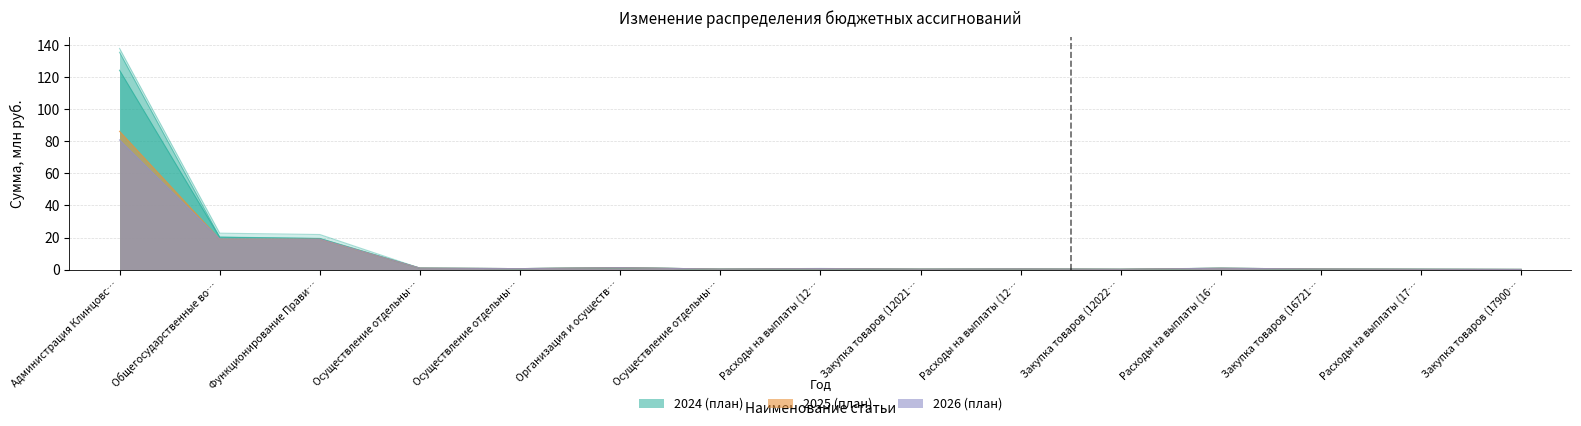

What position from the left is Расходы на выплаты (16721, 100)?

12